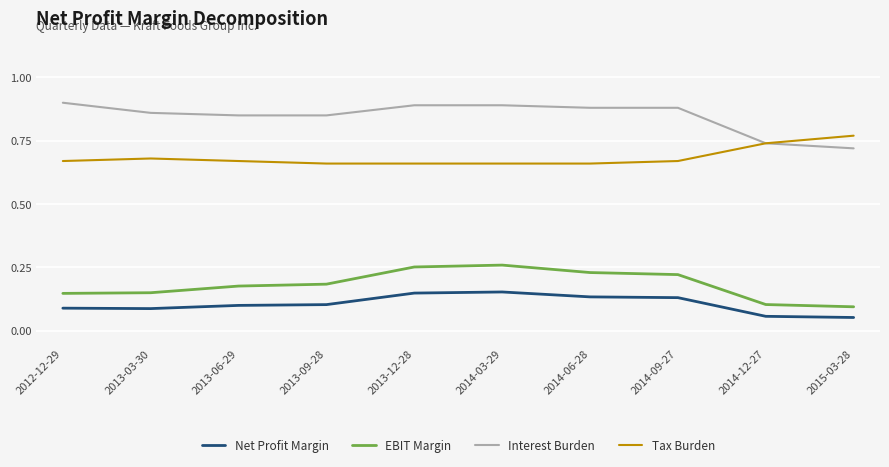

Which category has the highest value across all series?

2012-12-29